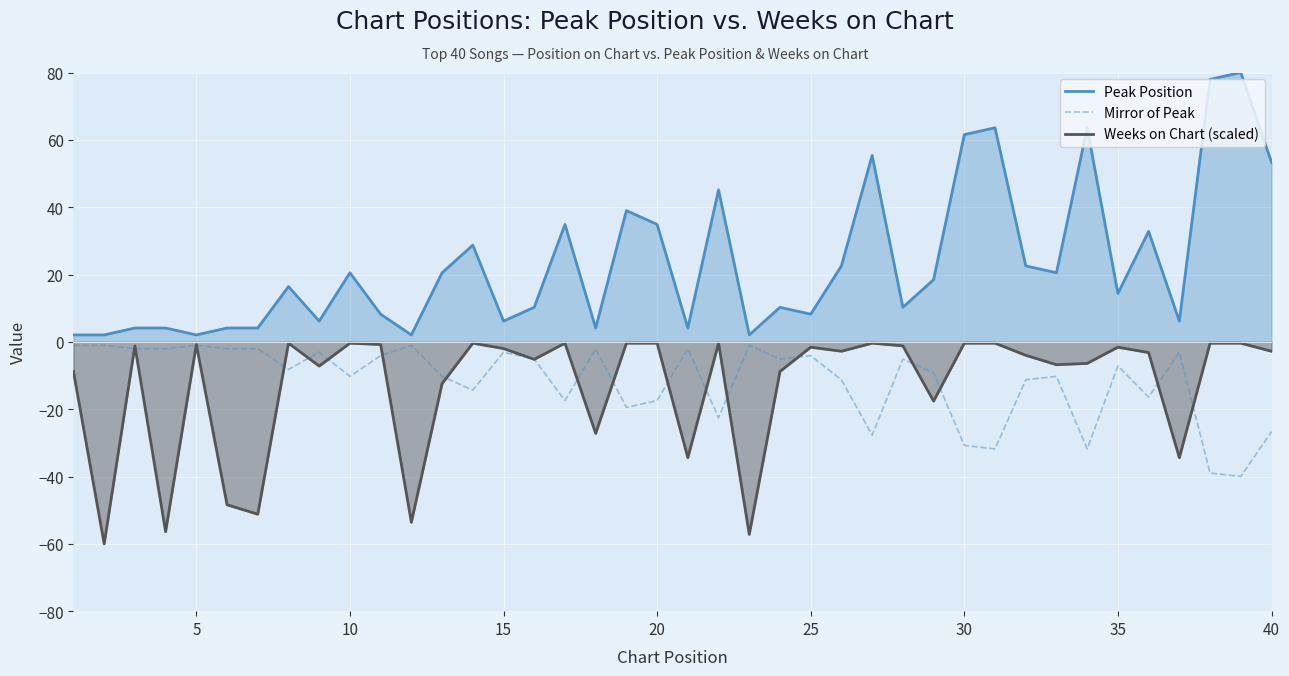

Which series has the widest spread of values?

Peak Position